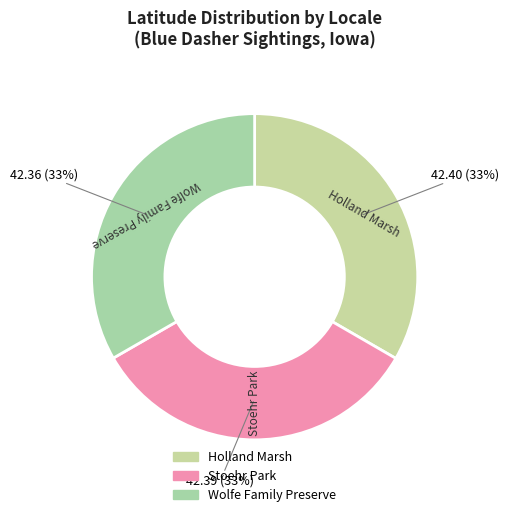

To the nearest percent, what is the average slice percentage?

33%